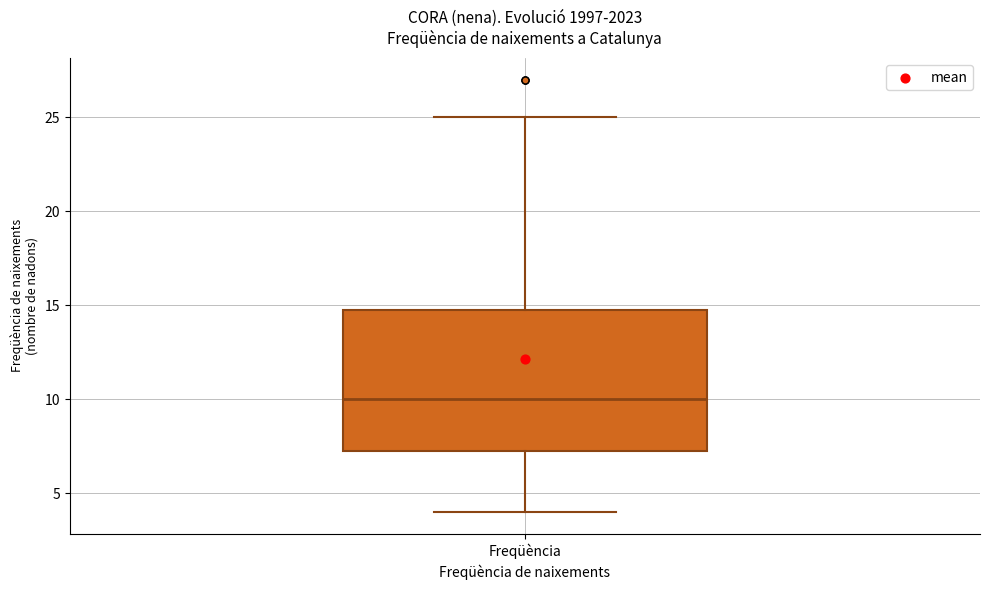

Read this box plot against the y-axis: the position of the median line, the range covered by the box, and the ends of both whiskers. The values are not printed on the chart, so give them approximately, as read against the axis.

median 10.0, box 7.5 to 15.0, whiskers 4.0 to 25.0